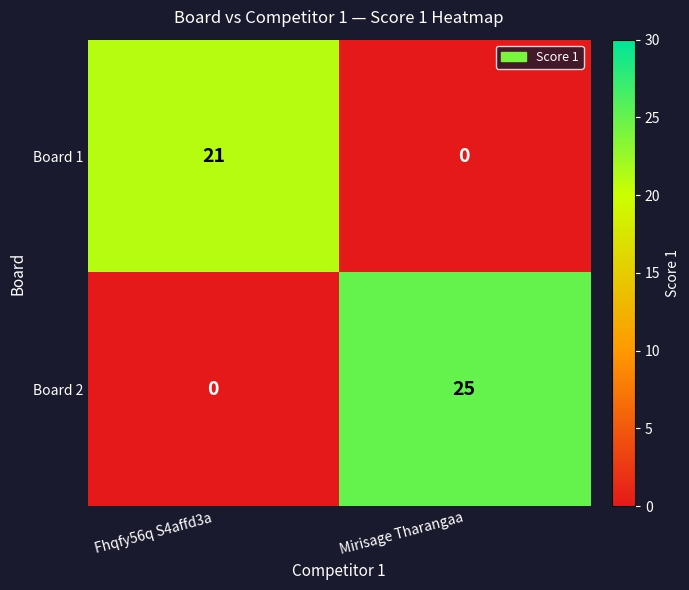

What is the sum of the Board 2 values at Fhqfy56q S4affd3a and Mirisage Tharangaa?

25